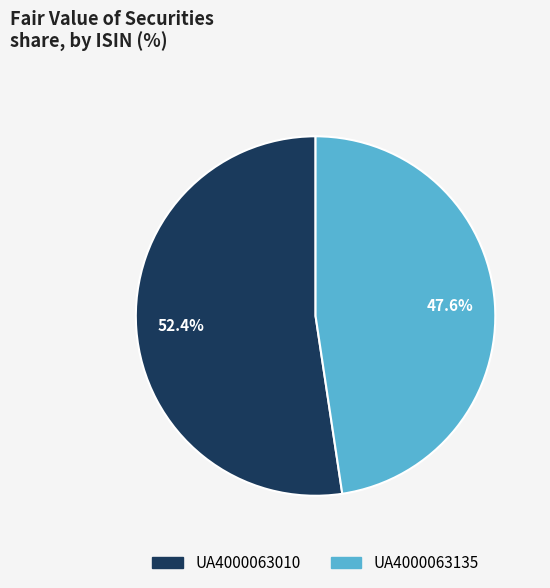

Which category has the smallest portion of the pie?

UA4000063135